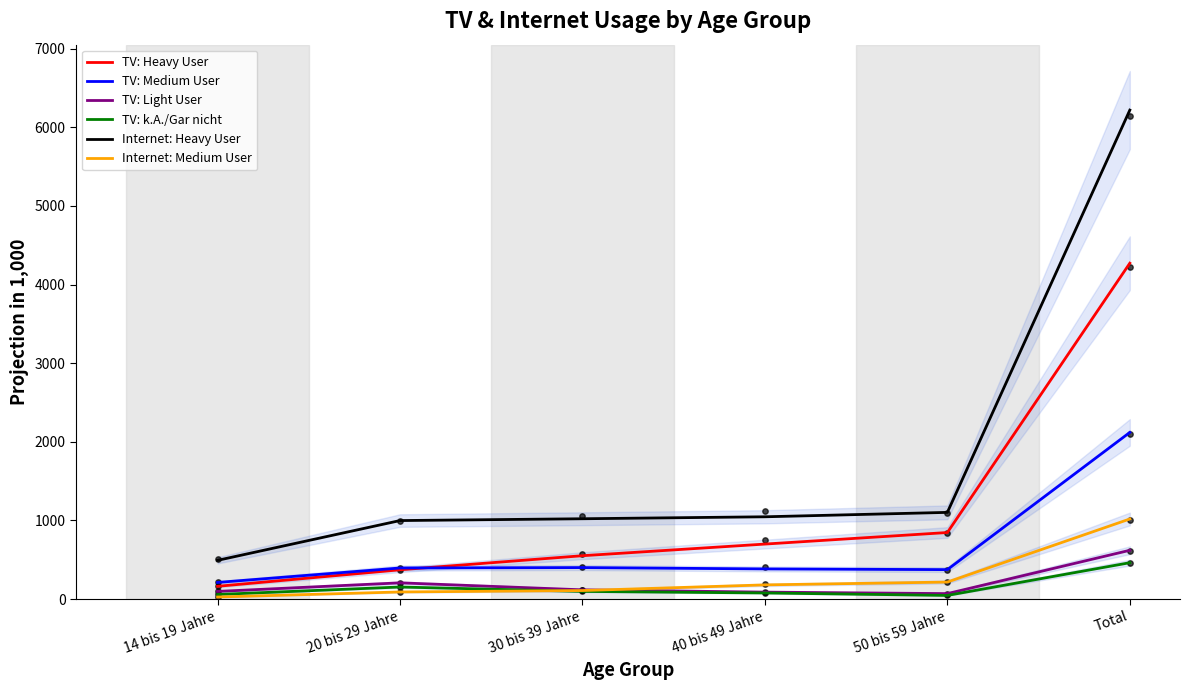

Which series has the largest Y range (max minus min)?

Internet: Heavy User